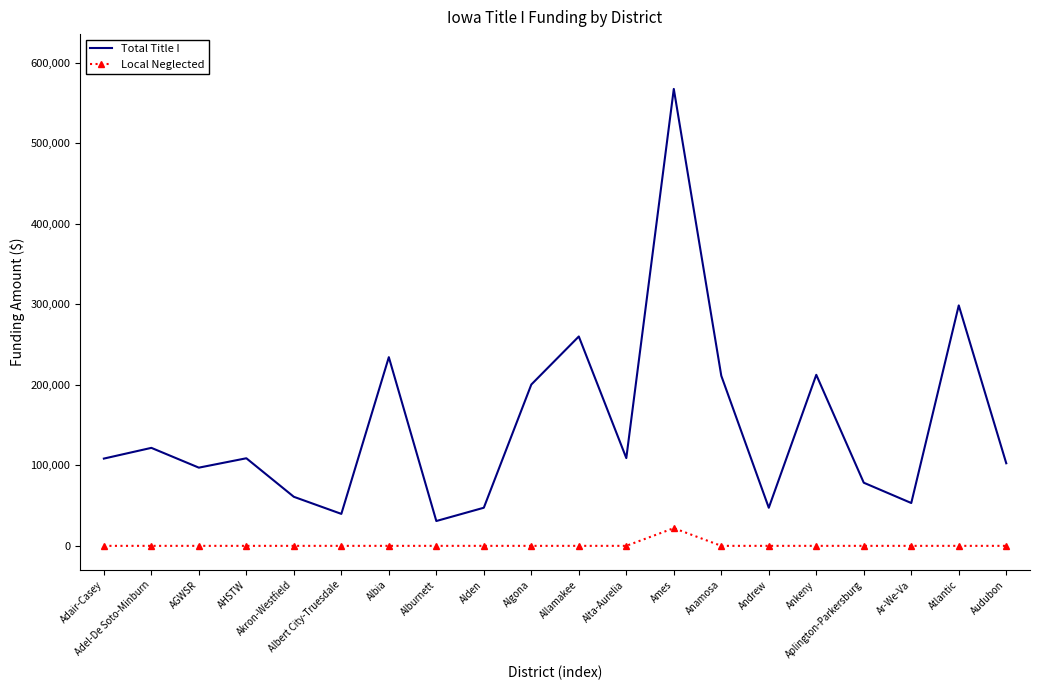

Which series has the largest total across all categories?

Total Title I